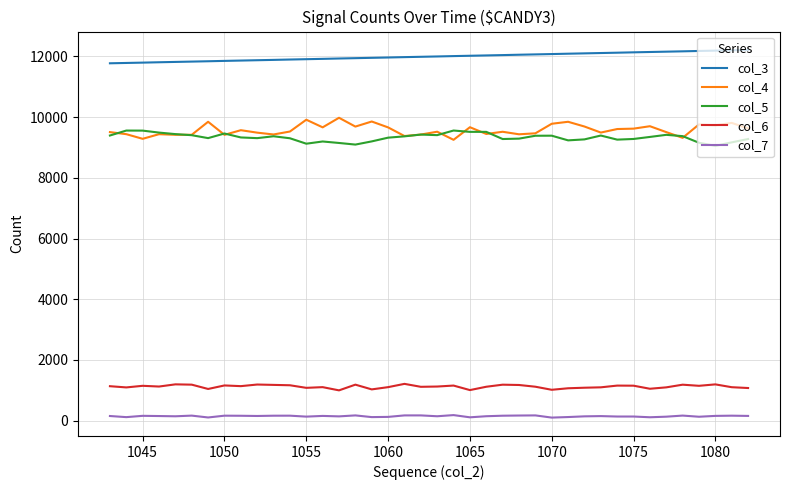

True or false: col_7 and col_3 intersect in this chart.

False